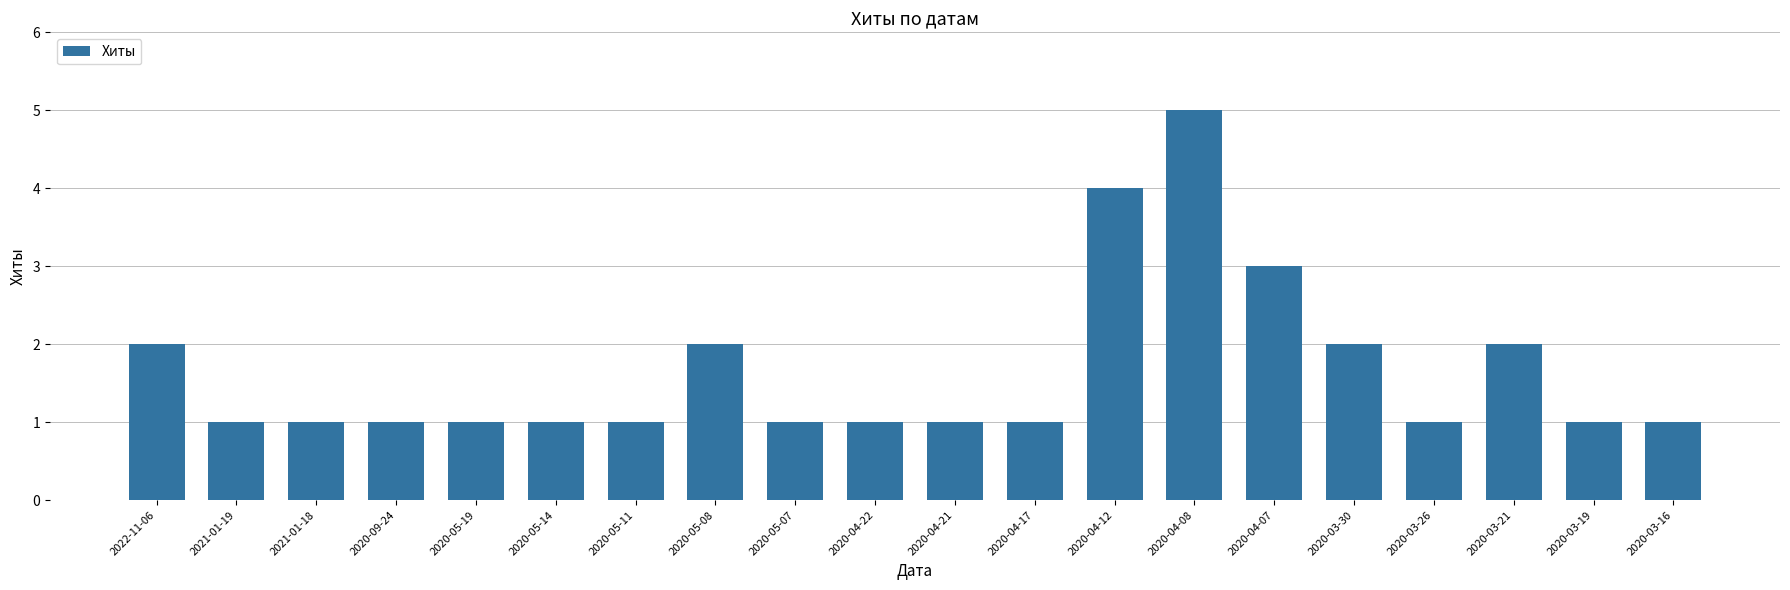

What is the average value?

2